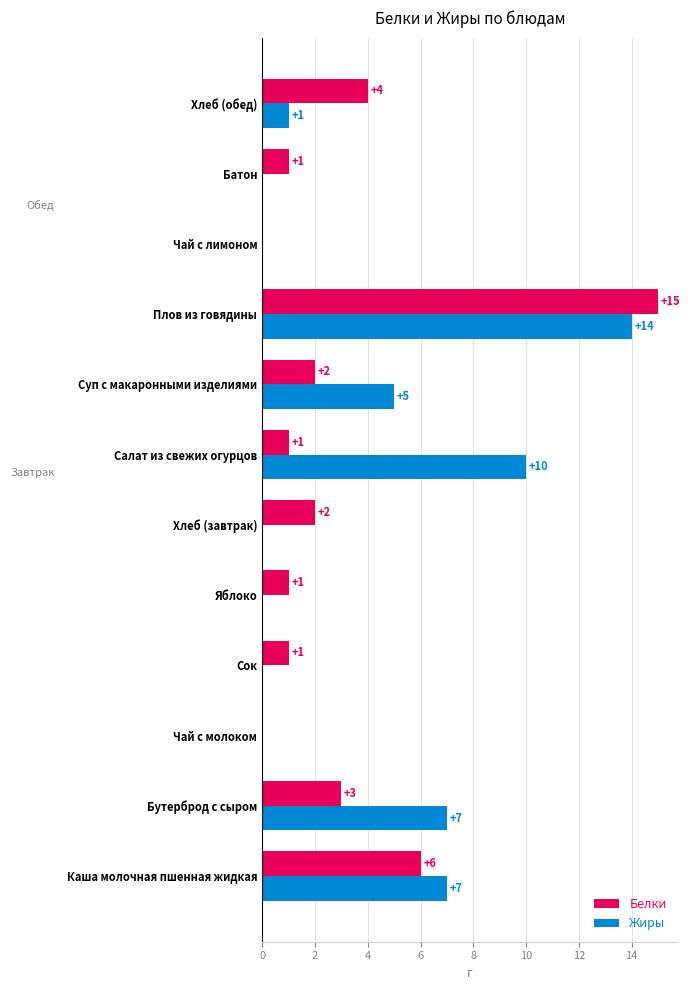

The value of Белки at Яблоко is 2. True or false?

False